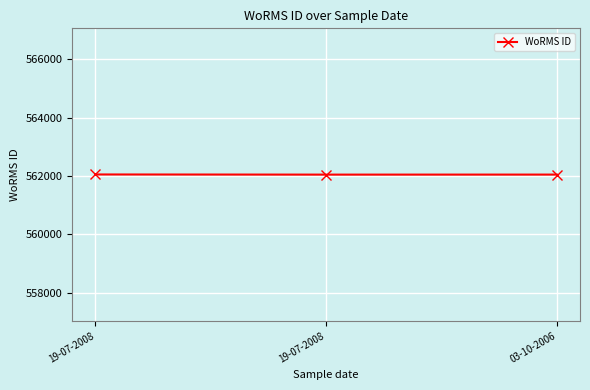

How many values are below 562049?

1